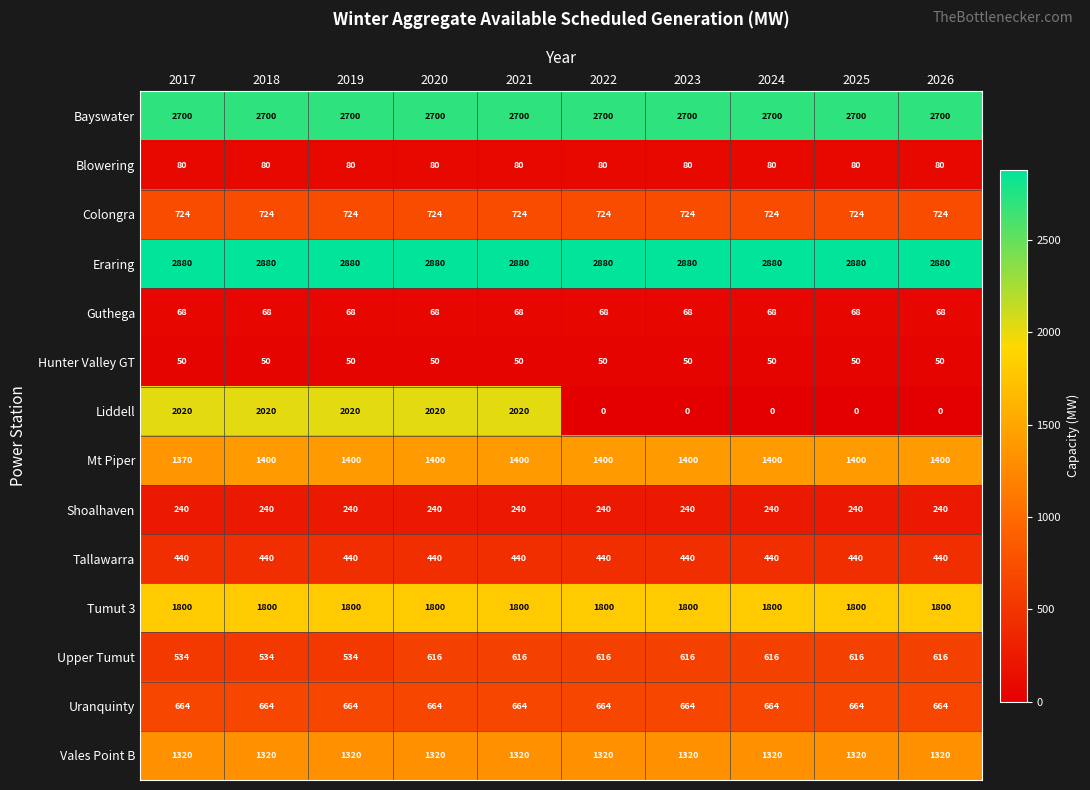

Which series has the largest total across all categories?

Eraring